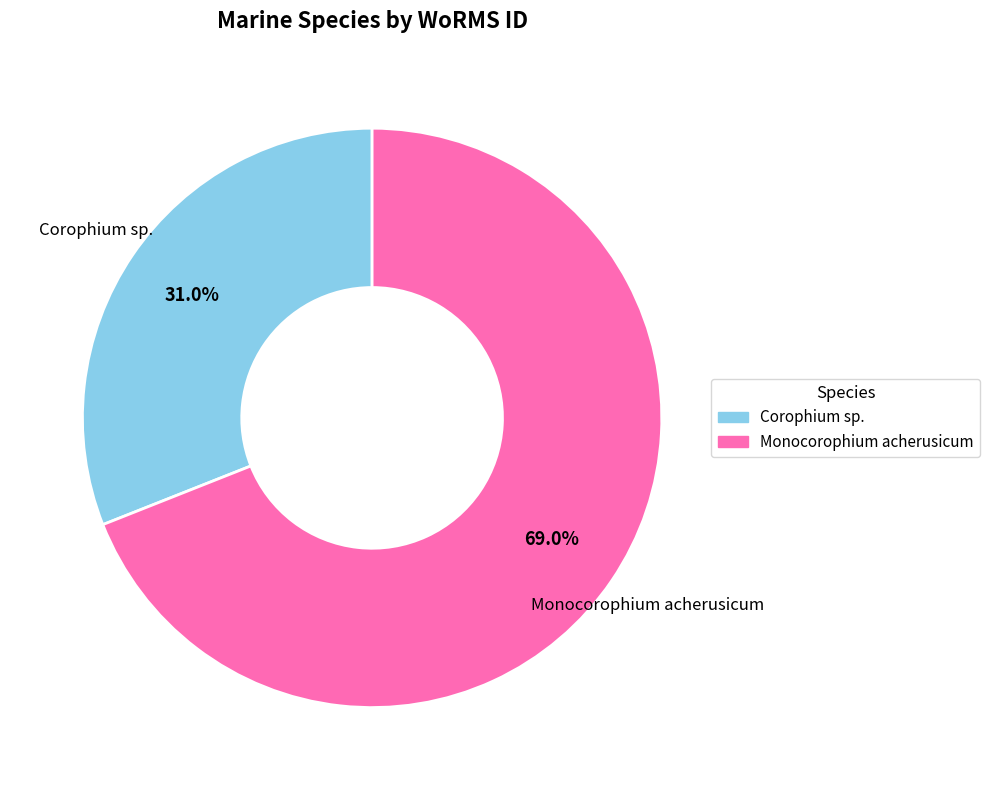

Rank the categories by value from lowest to highest.

Corophium sp., Monocorophium acherusicum